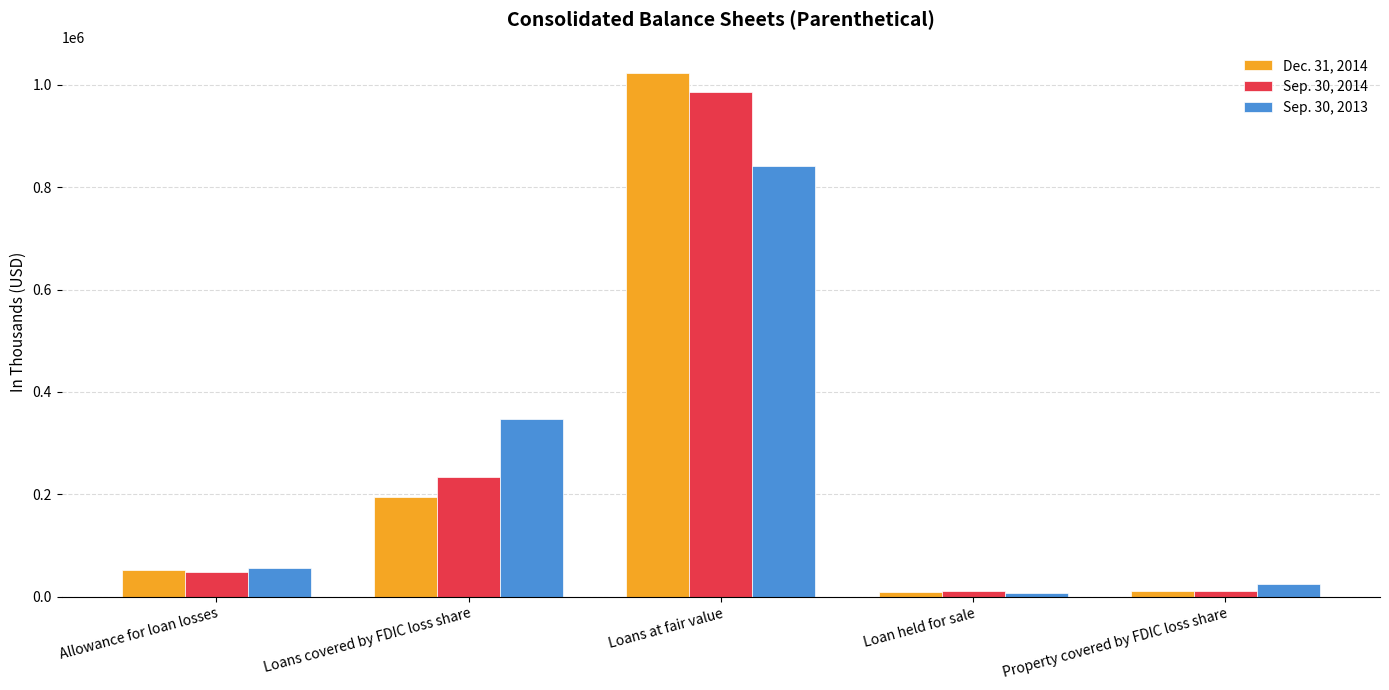

What is the total value across all series at Property covered by FDIC loss share?

45642